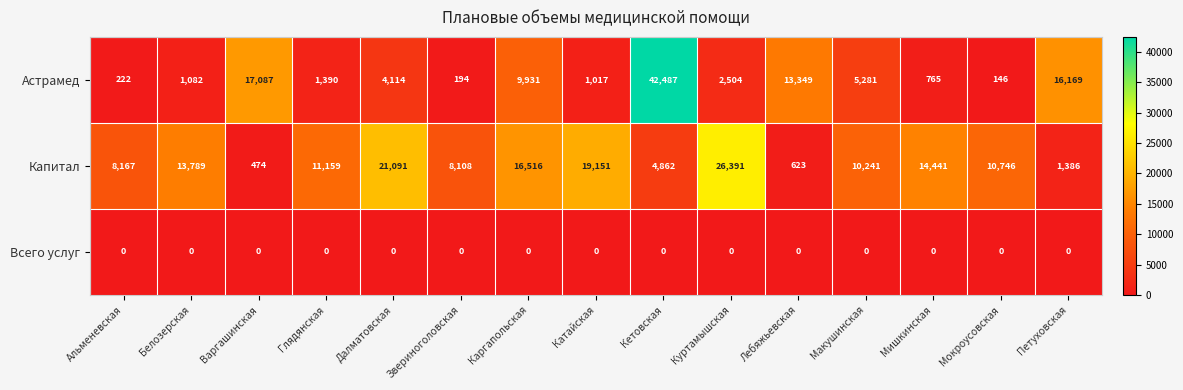

Rank the series by their average value, from lowest to highest.

Всего услуг, Астрамед, Капитал